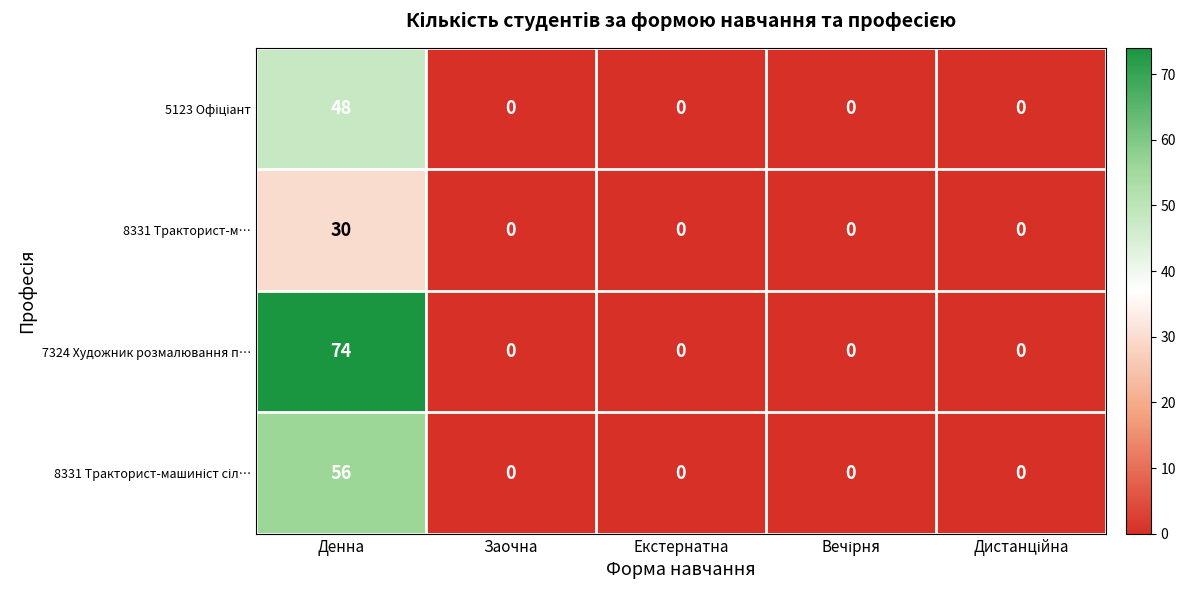

How many positive values does the 8331 Тракторист-м… series have?

1